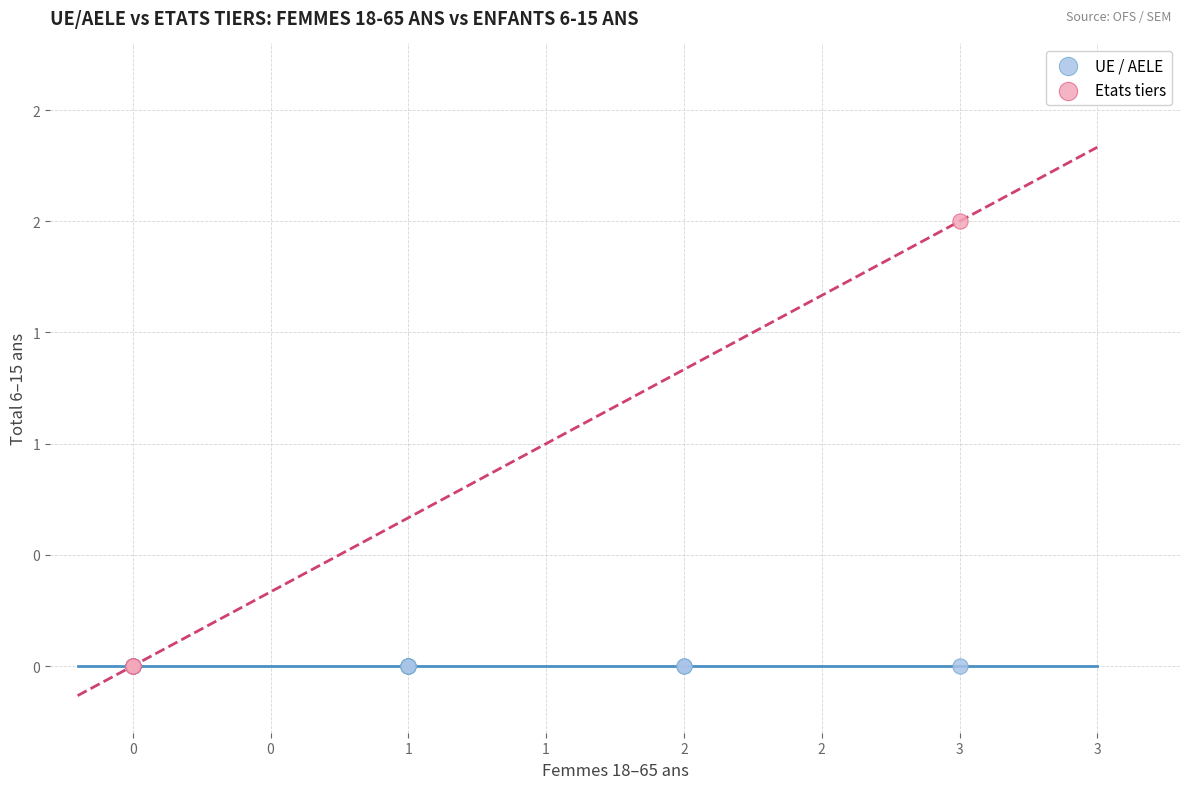

What are all the series names shown in the legend?

UE / AELE, Etats tiers